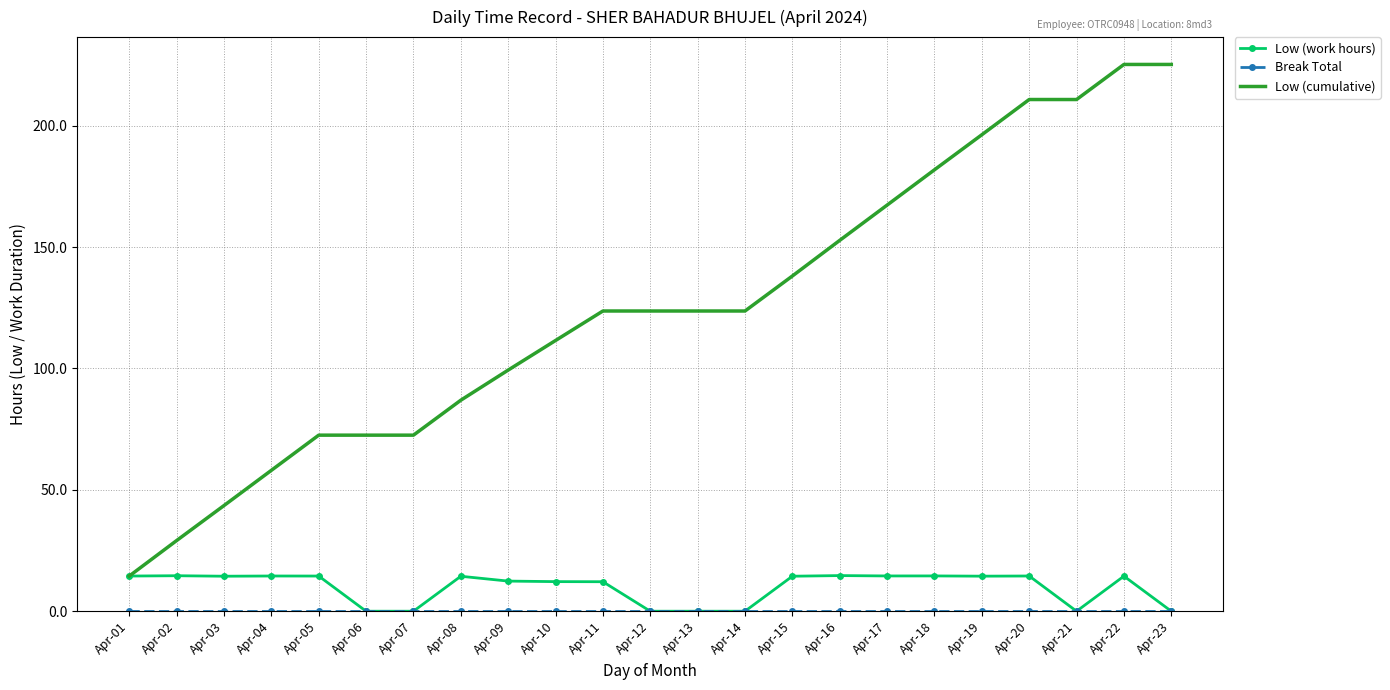

Count the number of data series in this chart.

3